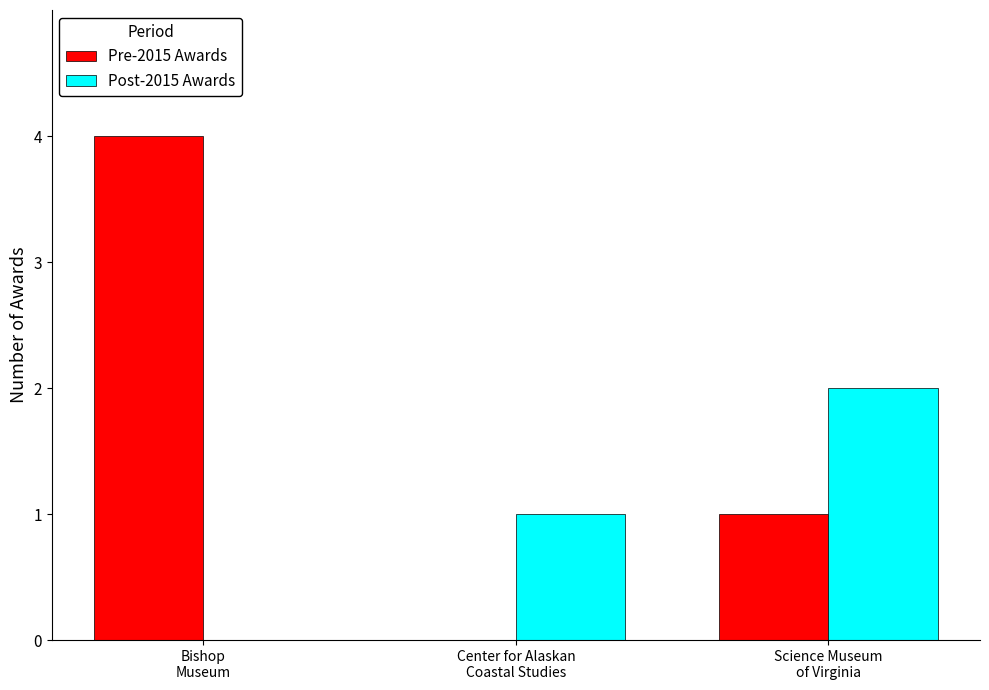

Reading left to right, extract all data points from this chart.

Pre-2015 Awards: 4	0	1
Post-2015 Awards: 0	1	2